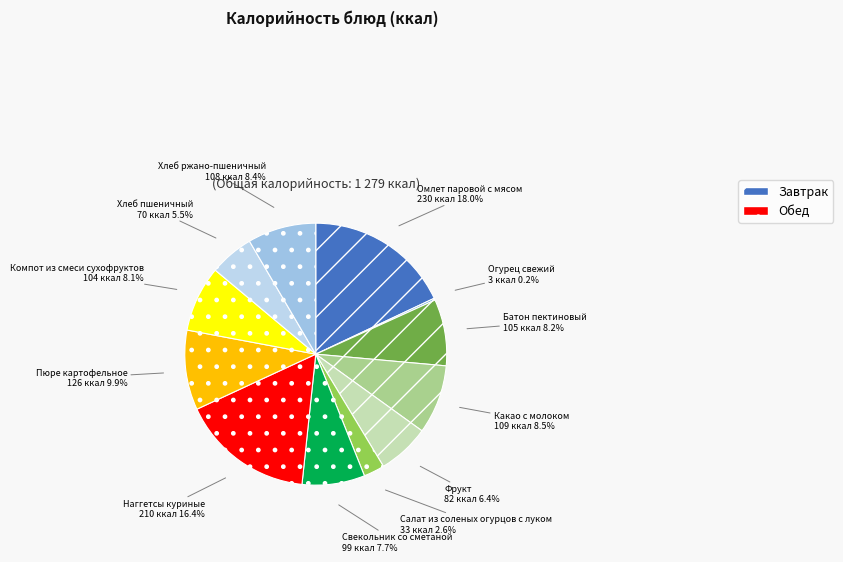

Which category has the biggest portion of the pie?

Омлет паровой с мясом